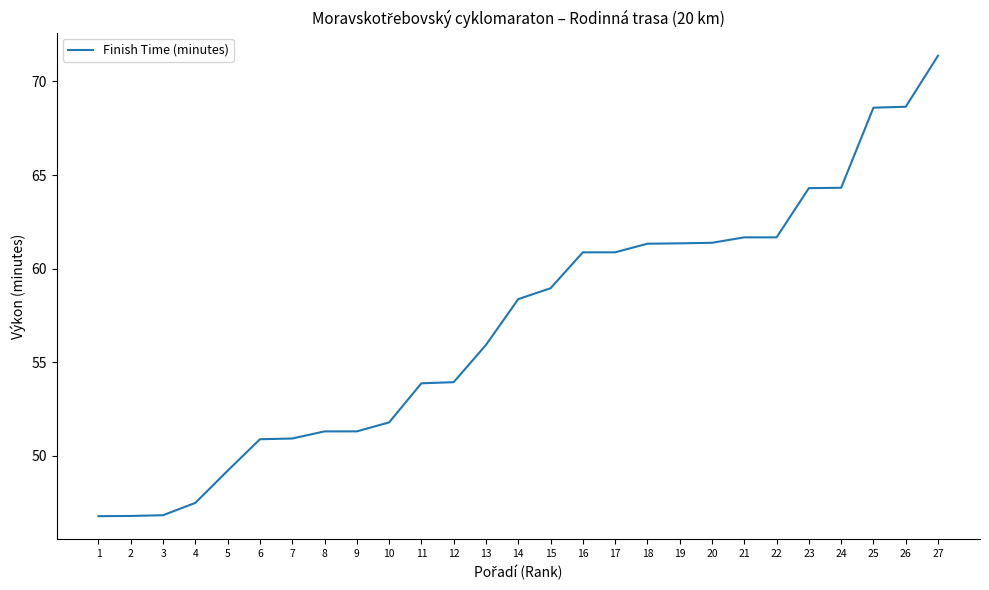

Approximately how many times larger is the value at 22 compared to 19?

1.0